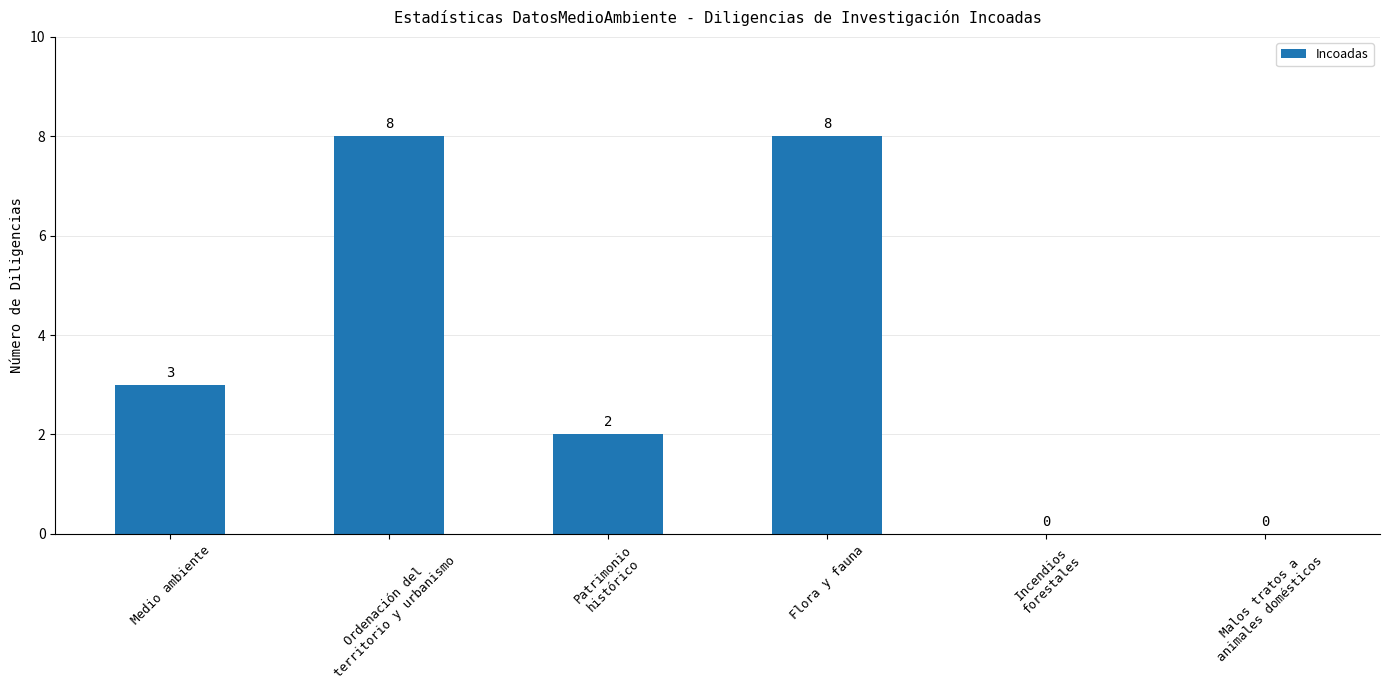

What is the maximum value shown in the chart?

8